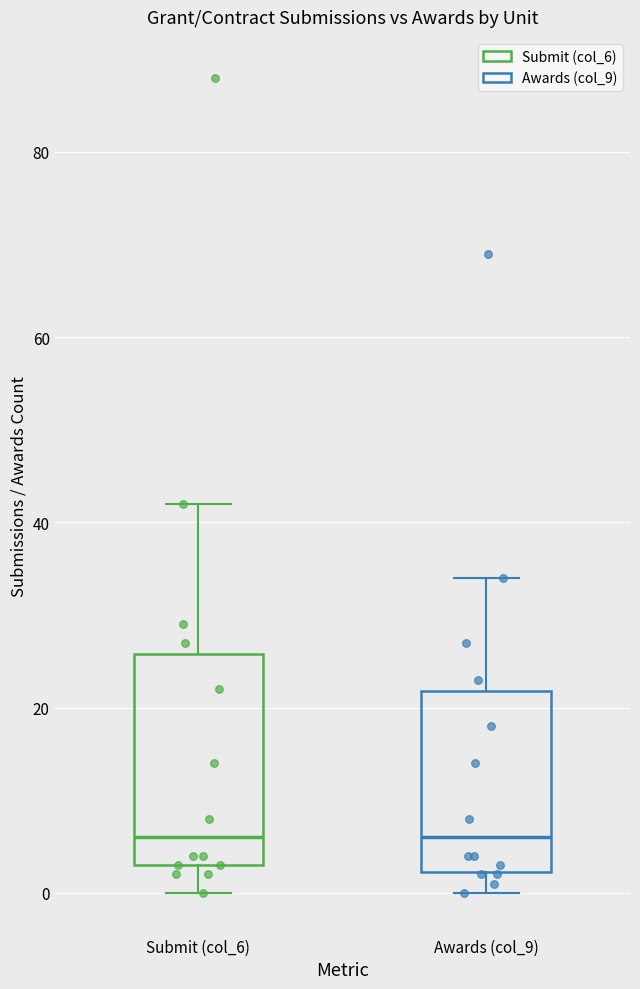

Reading left to right, read every box against the y-axis: the position of its median line, the range the box covers, and the ends of its whiskers. The values are not printed on the chart, so give them approximately, as read against the axis.

Submit (col_6): median 6, box 4 to 26, whiskers 0 to 42
Awards (col_9): median 6, box 2 to 22, whiskers 0 to 34